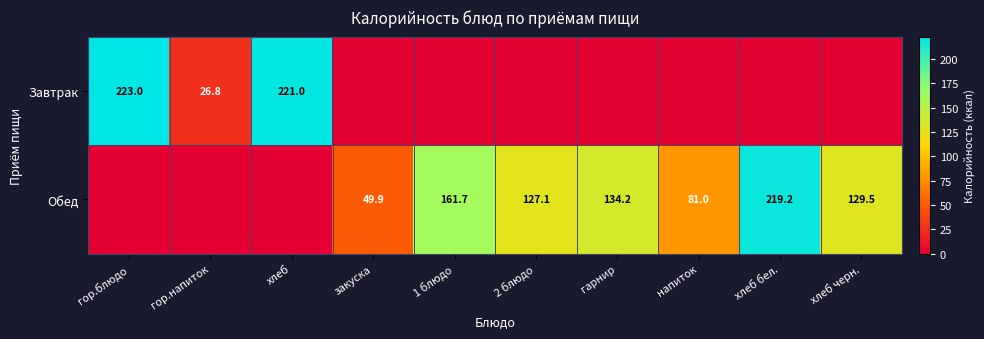

The value of Завтрак at гор.напиток is 41.2. True or false?

False